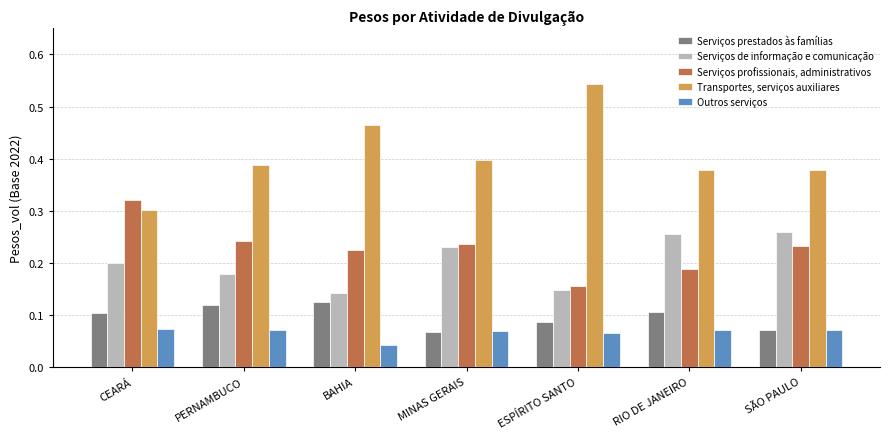

Which series changed the most between MINAS GERAIS and ESPÍRITO SANTO?

Transportes, serviços auxiliares